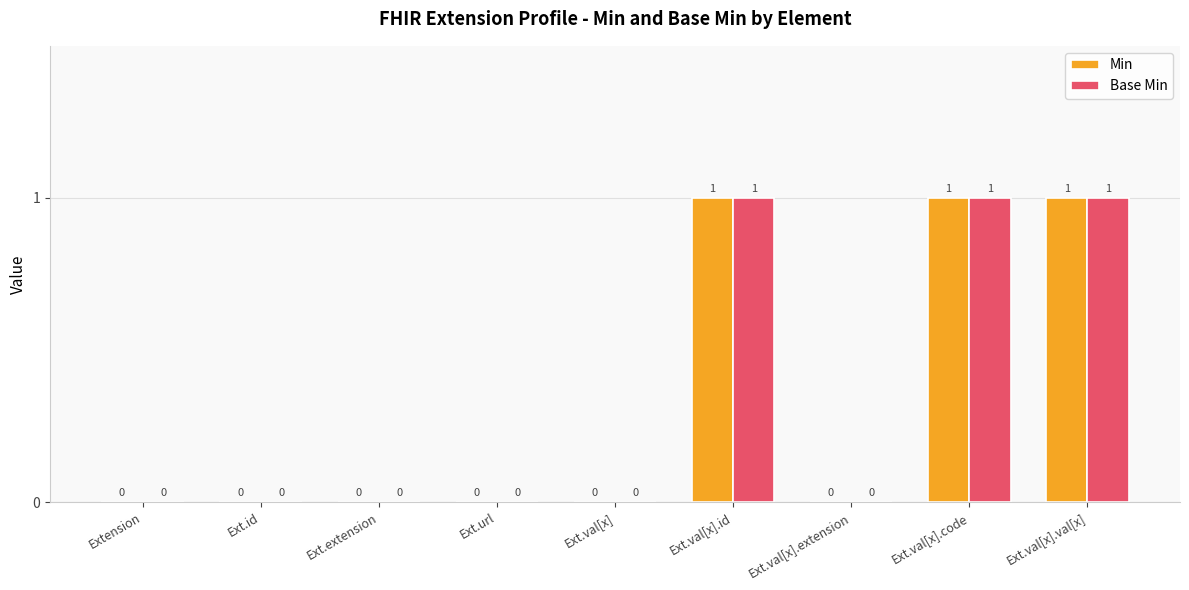

Is the value of Base Min at Ext.val[x].extension greater than the value of Min at Ext.val[x].val[x]?

No